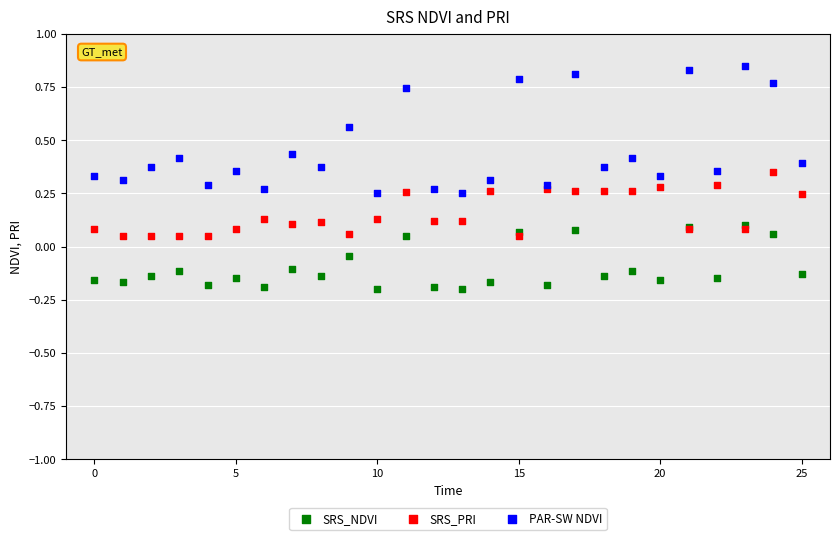

What are all the series names shown in the legend?

SRS_NDVI, SRS_PRI, PAR-SW NDVI